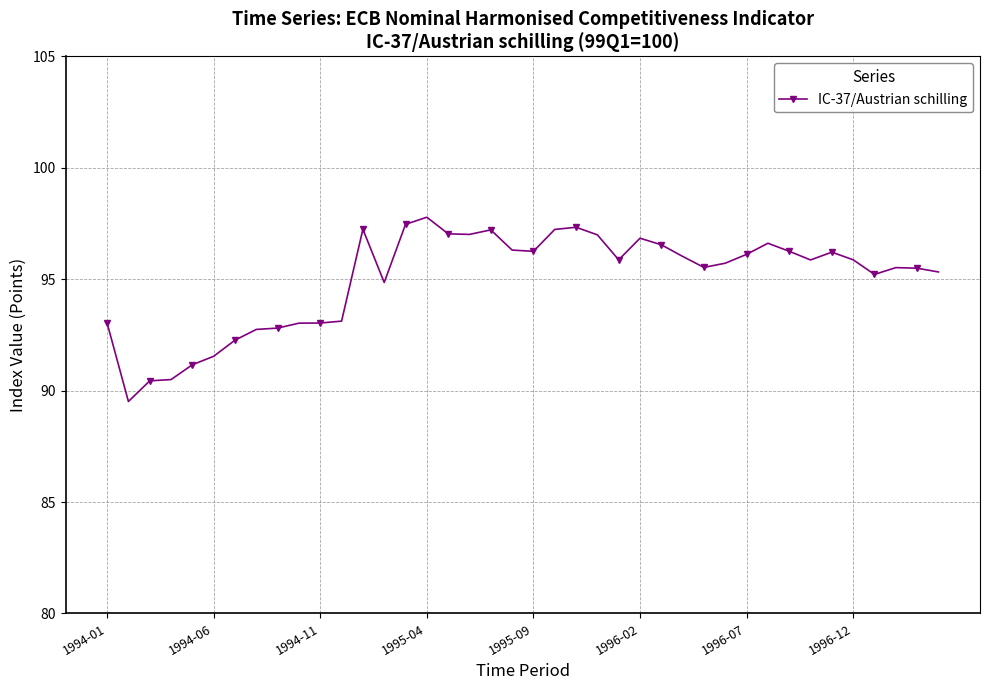

What is the sum of all values?

3801.0